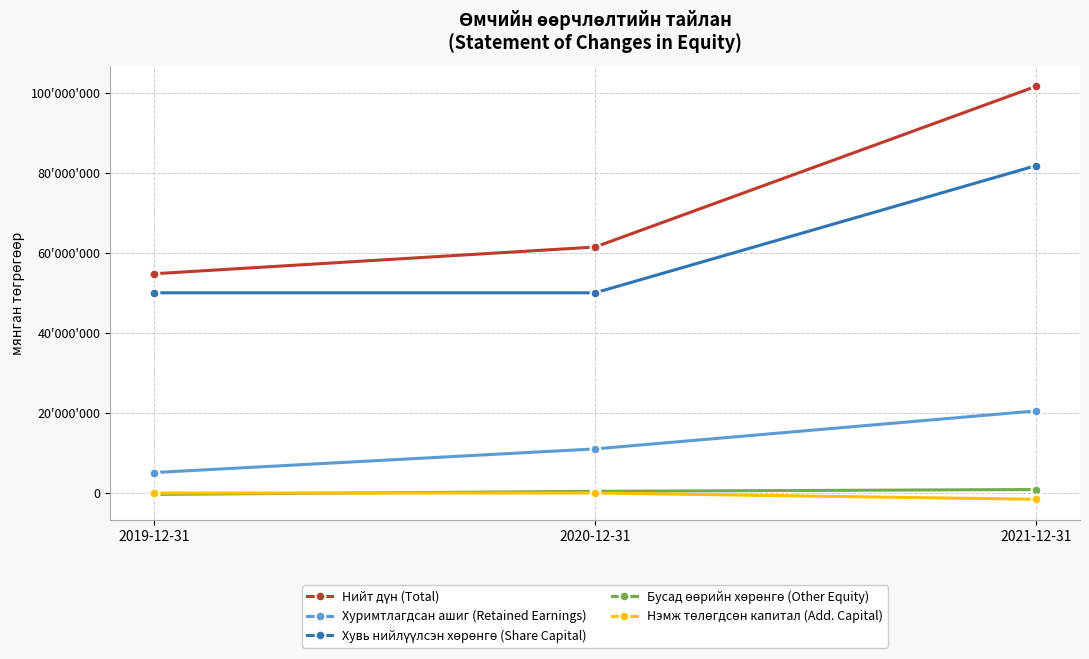

What is the label of the 3rd point from the left?

2021-12-31